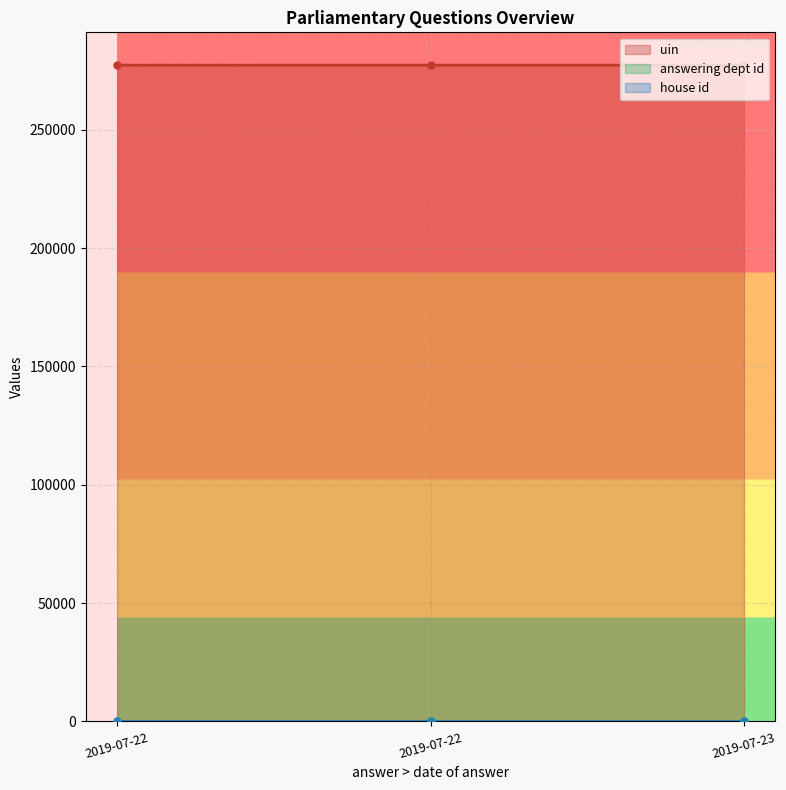

Which category has the highest value in the answering dept id series?

2019-07-22